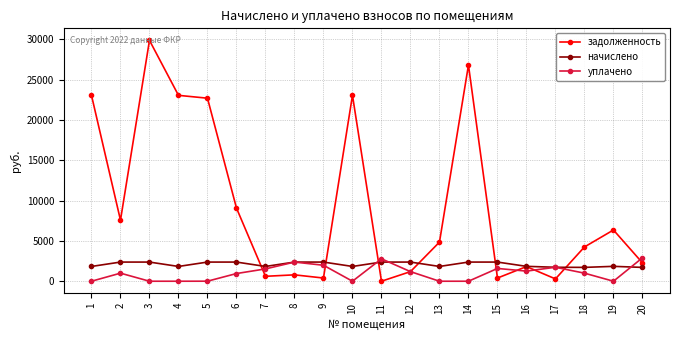

The value of начислено at 3 is 2375.1. True or false?

True